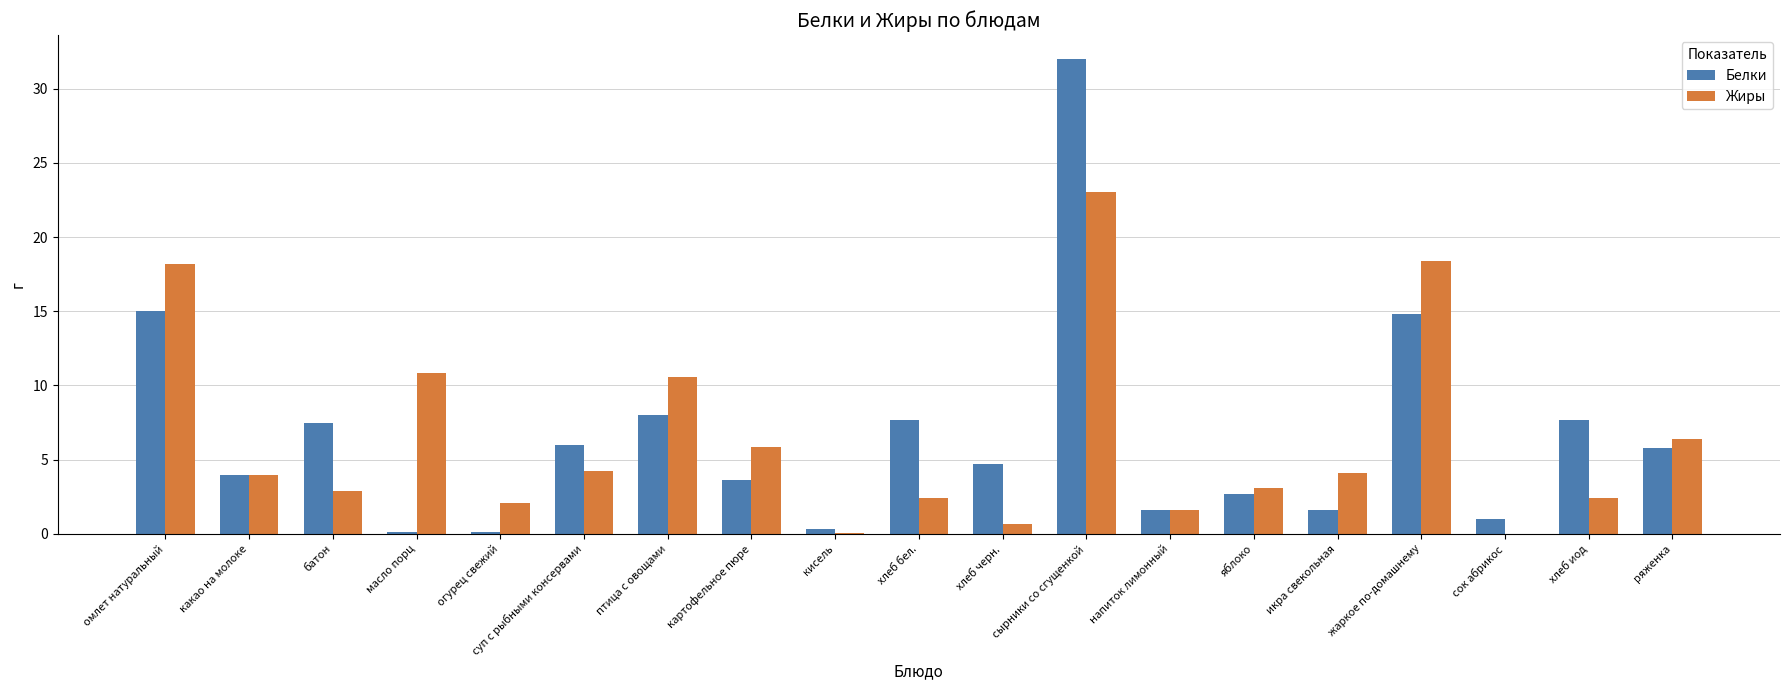

What is the greatest value displayed?

32.0